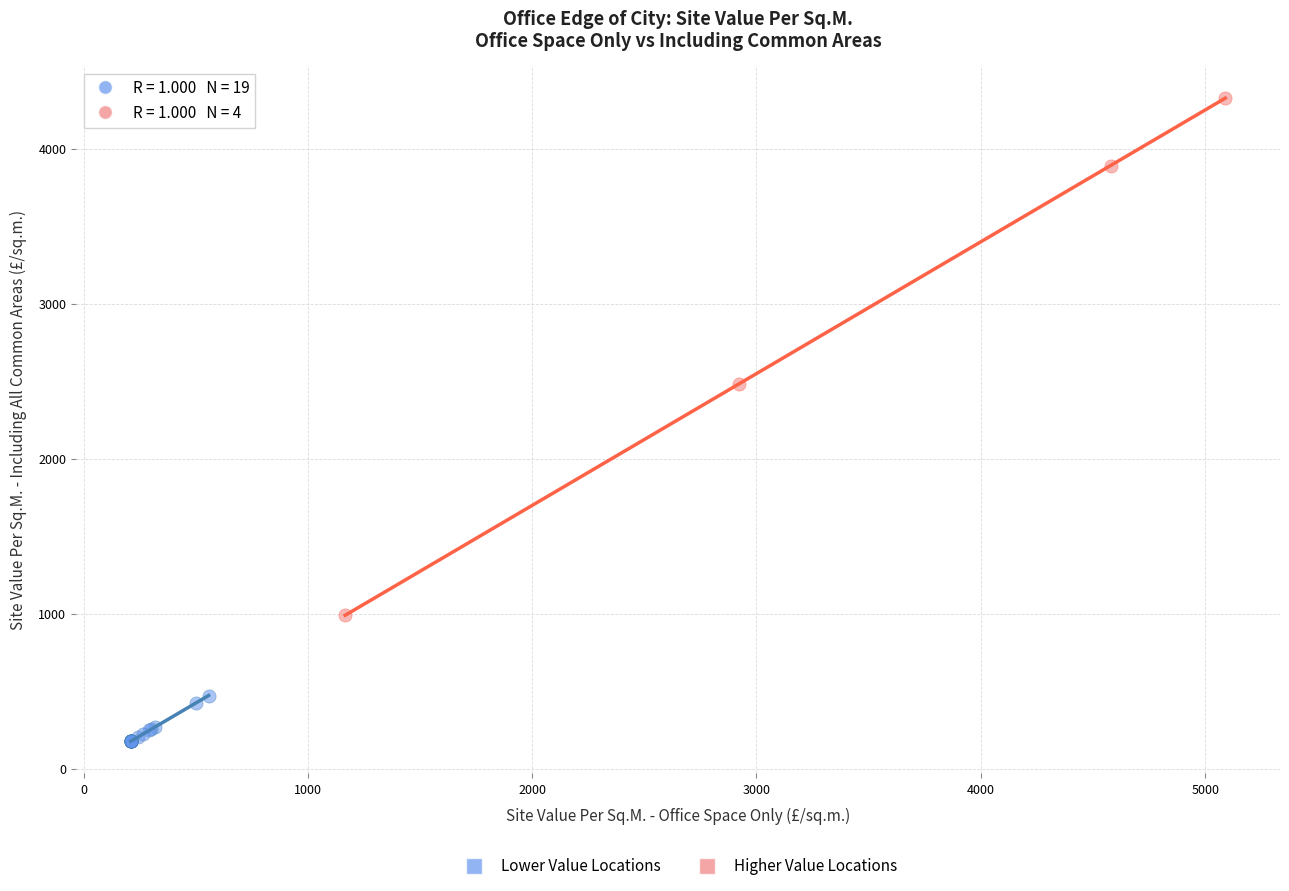

Which series contains the highest Y value?

Higher Value Locations